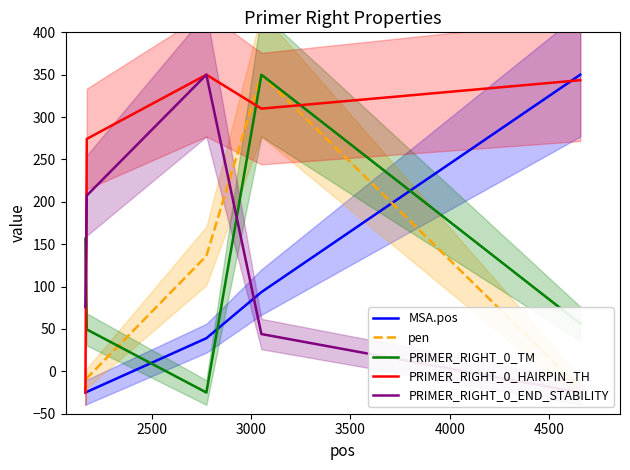

What is the minimum value for pen?

-25.0